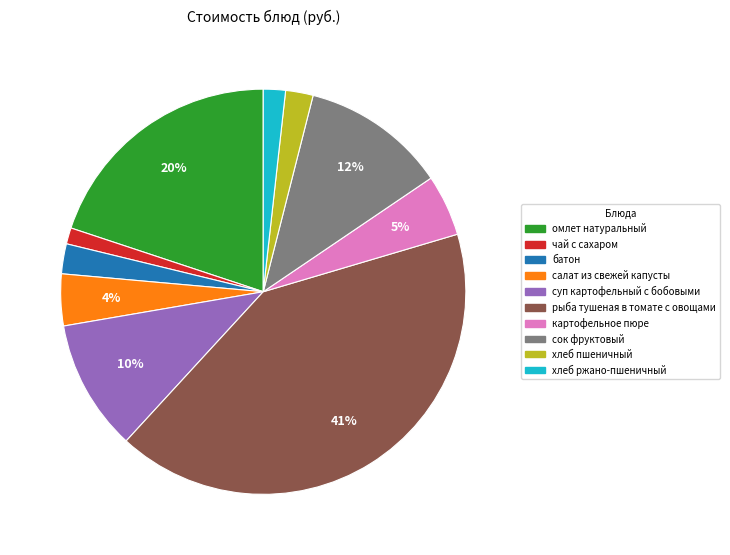

How many segments does this pie chart have?

10